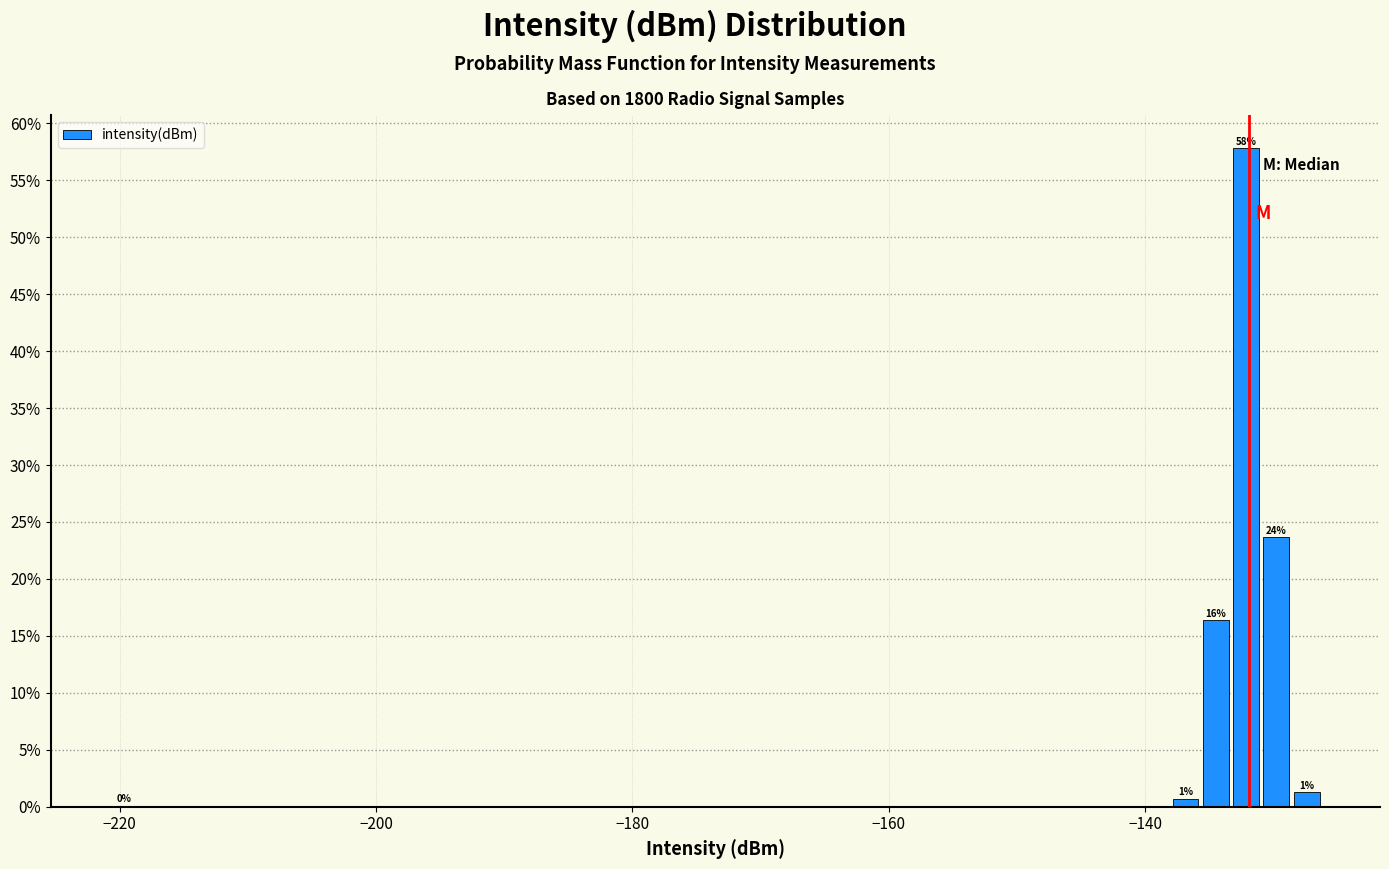

Around what value on the x-axis is the tallest bar? Give the approximate position of its centre, as read against the axis.

-132